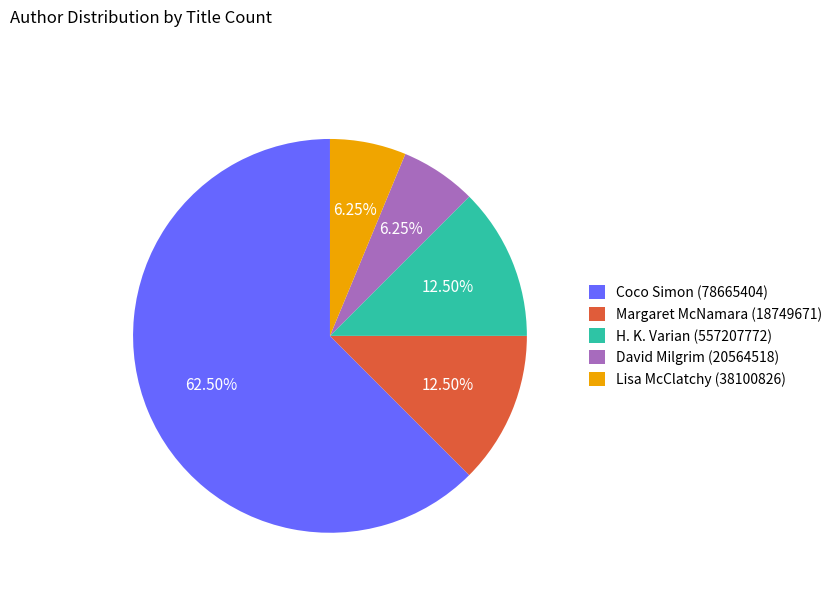

To the nearest percent, what is the average slice percentage?

20%